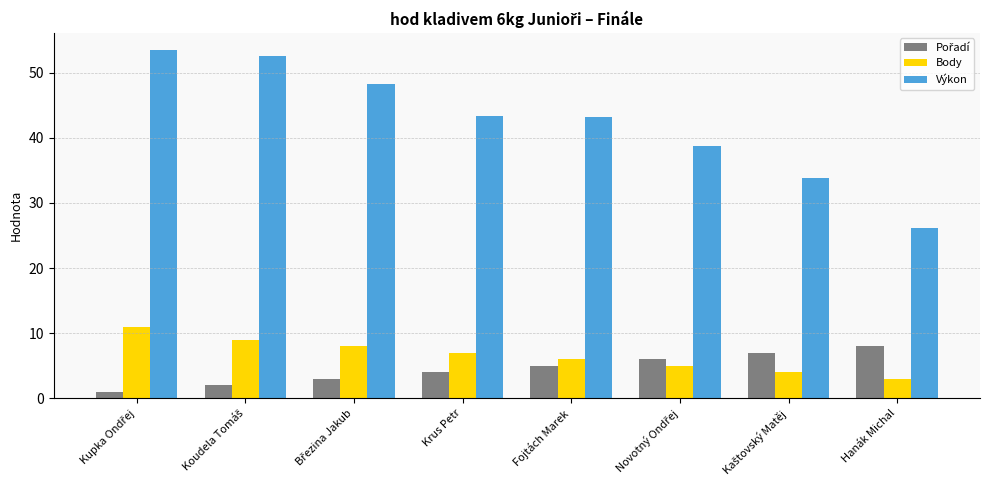

Which series has the largest range (max minus min)?

Výkon